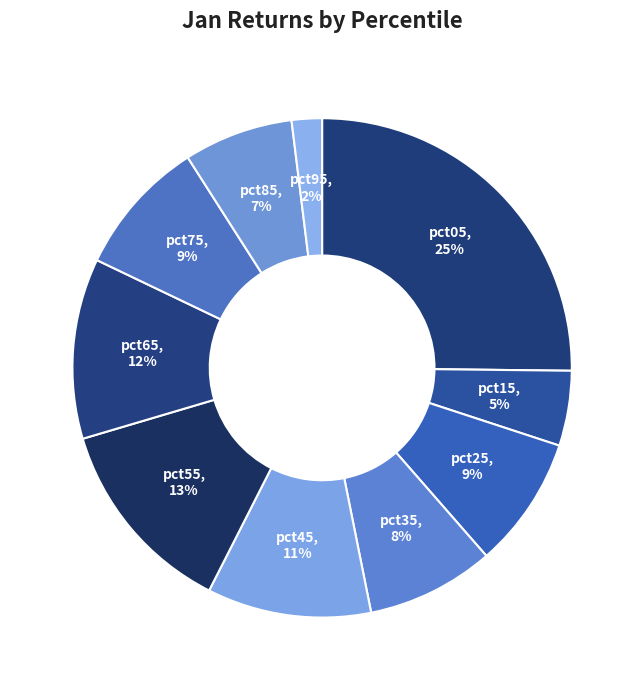

Does any single category account for the majority?

No